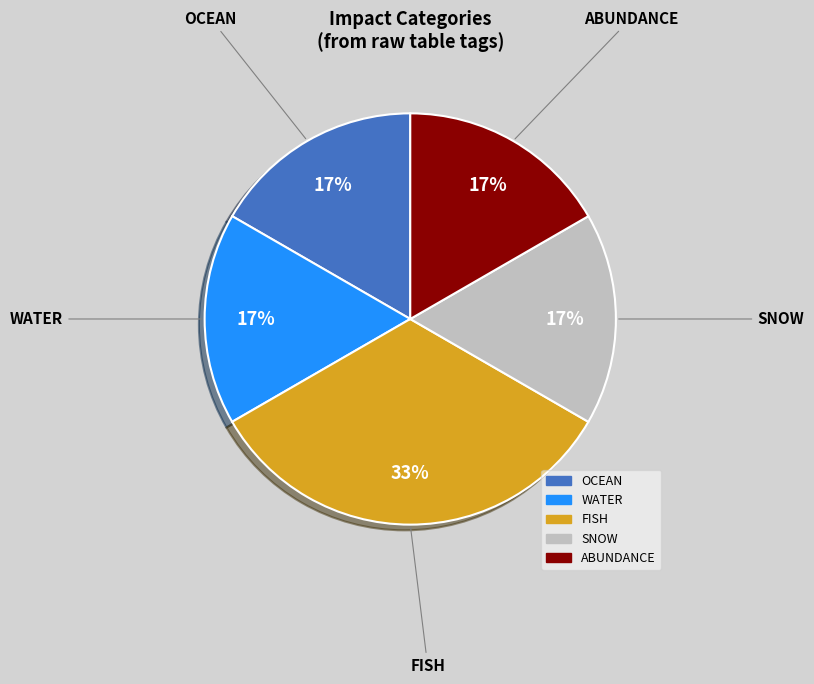

Does any single category account for the majority?

No